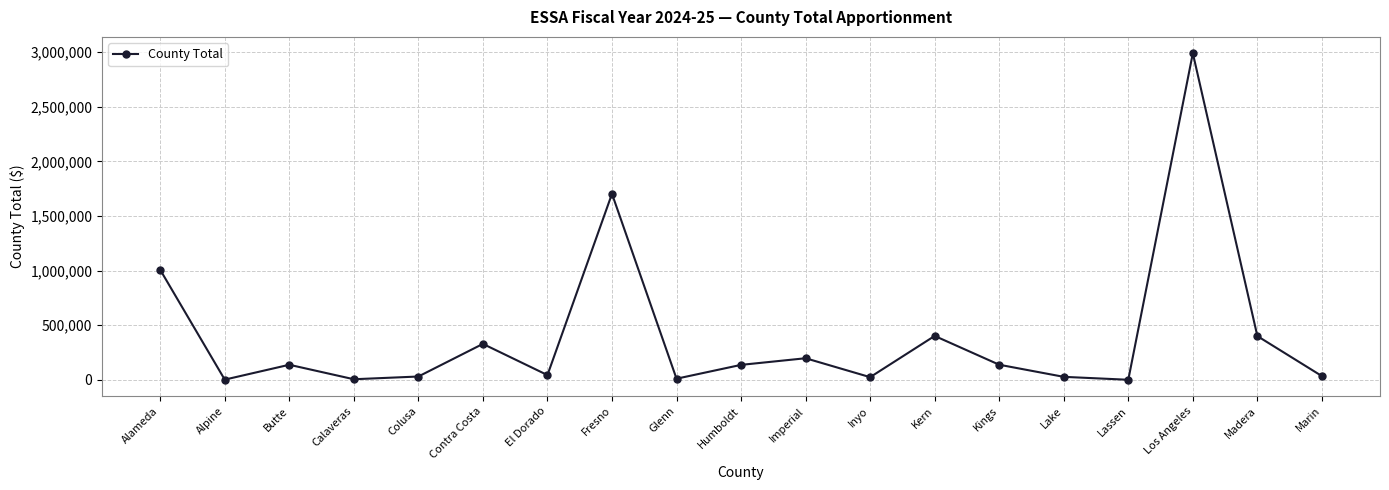

True or false: the data shows 136868 at Humboldt.

True